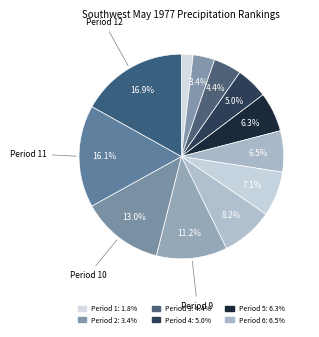

Which slice is the largest?

12